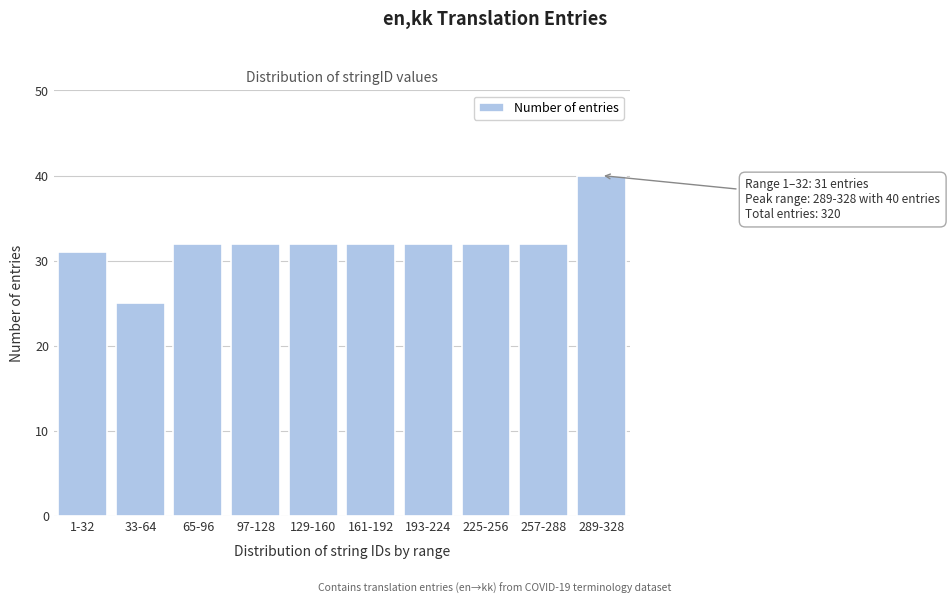

Reading right to left, list all the values displayed in this chart.

289-328=40	257-288=32	225-256=32	193-224=32	161-192=32	129-160=32	97-128=32	65-96=32	33-64=25	1-32=31